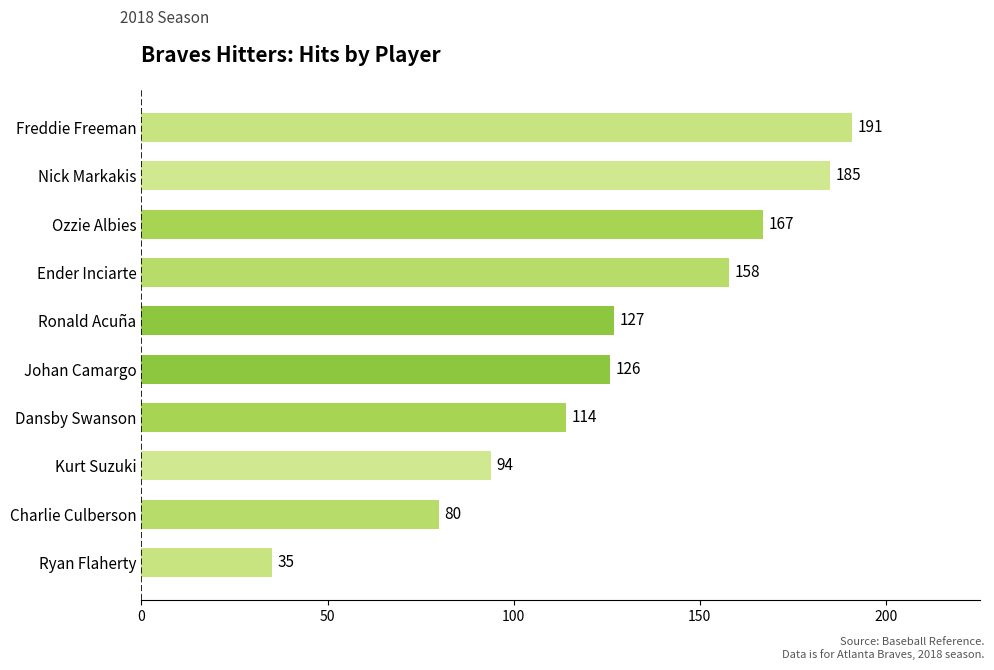

Rank the categories by value from highest to lowest.

Freddie Freeman, Nick Markakis, Ozzie Albies, Ender Inciarte, Ronald Acuña, Johan Camargo, Dansby Swanson, Kurt Suzuki, Charlie Culberson, Ryan Flaherty